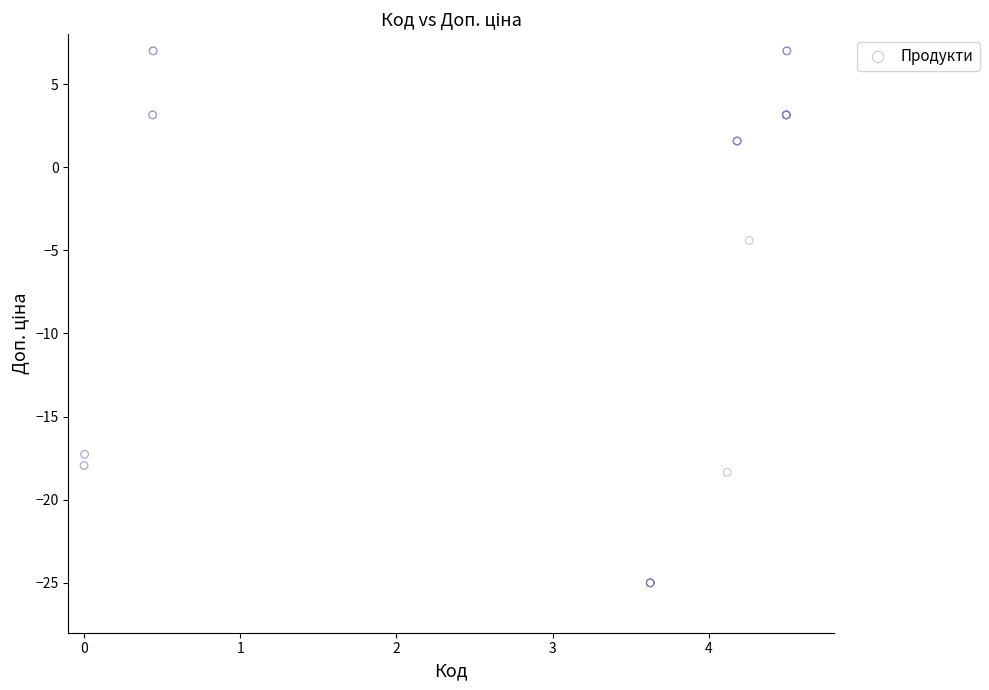

What Y value in the scatter plot is closest to -9?

-4.4